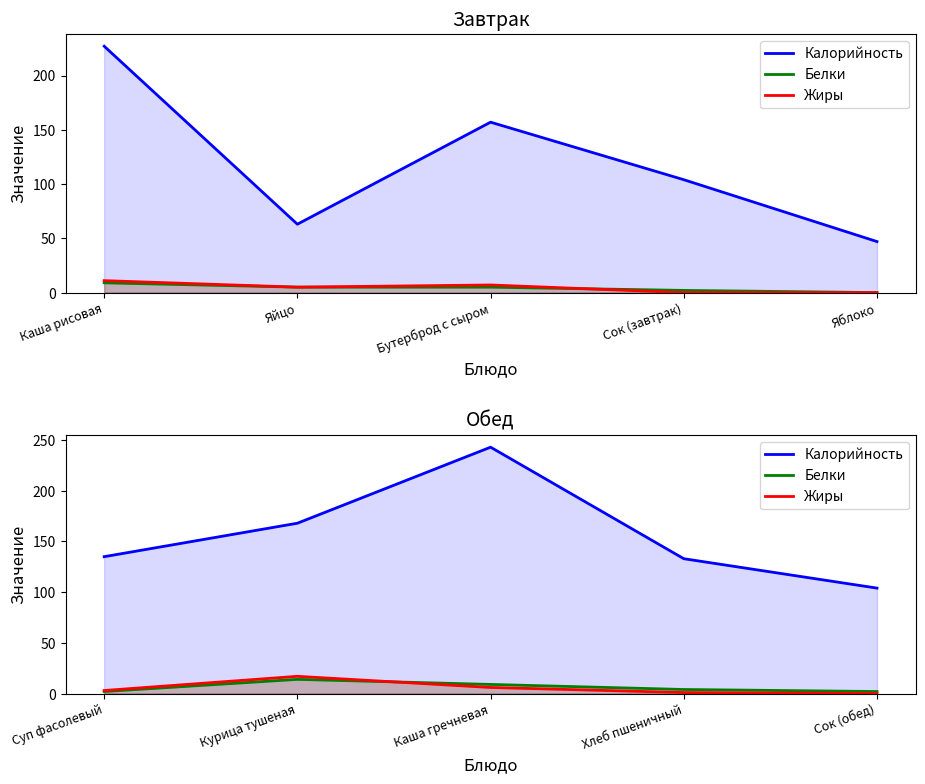

Which series changed the most between Каша гречневая and Хлеб пшеничный?

Калорийность